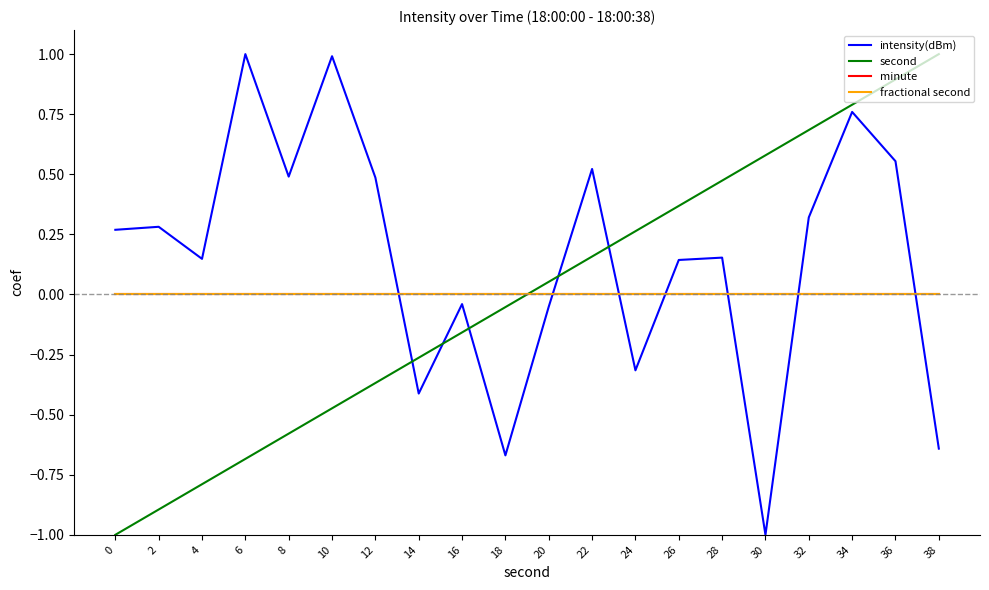

Does the chart display data point markers on the line(s)?

No